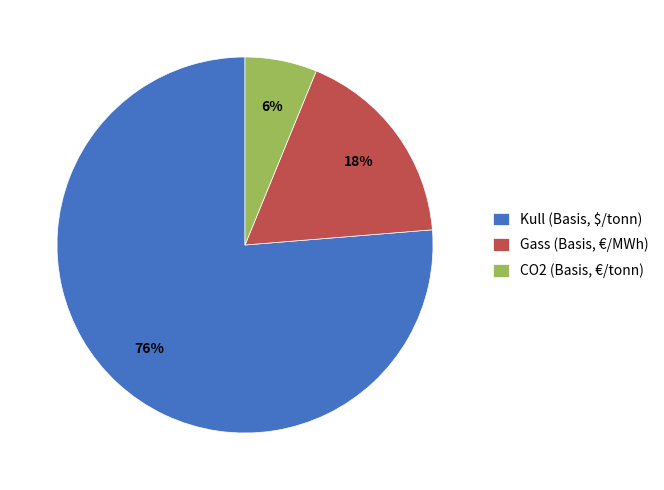

Is it true that CO2 (Basis, €/tonn) is 6% of the pie?

True